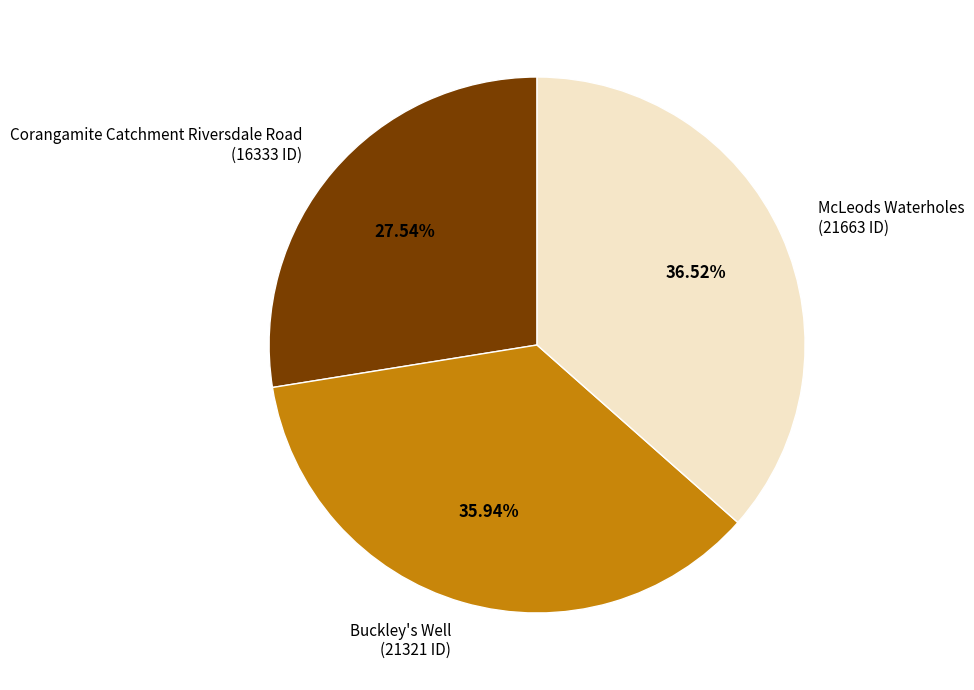

The McLeods Waterholes slice represents 37% of the pie. True or false?

True